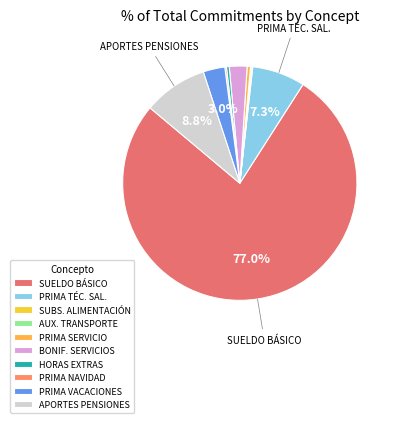

Count the number of slices in the pie.

10